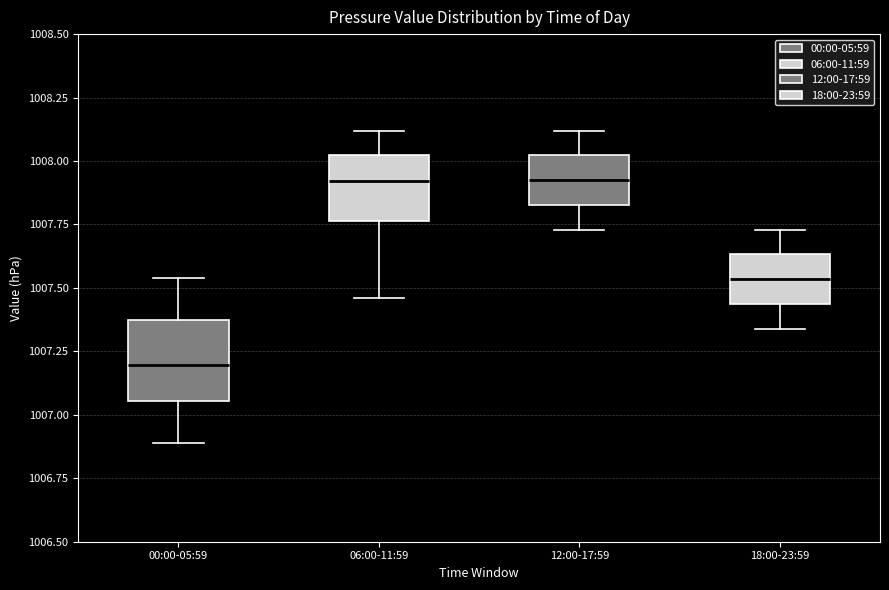

Reading left to right, read every box against the y-axis: the position of its median line, the range the box covers, and the ends of its whiskers. The values are not printed on the chart, so give them approximately, as read against the axis.

00:00-05:59: median 1007.20, box 1007.05 to 1007.35, whiskers 1006.90 to 1007.55
06:00-11:59: median 1007.90, box 1007.75 to 1008.00, whiskers 1007.45 to 1008.10
12:00-17:59: median 1007.95, box 1007.85 to 1008.00, whiskers 1007.75 to 1008.10
18:00-23:59: median 1007.55, box 1007.45 to 1007.65, whiskers 1007.35 to 1007.75